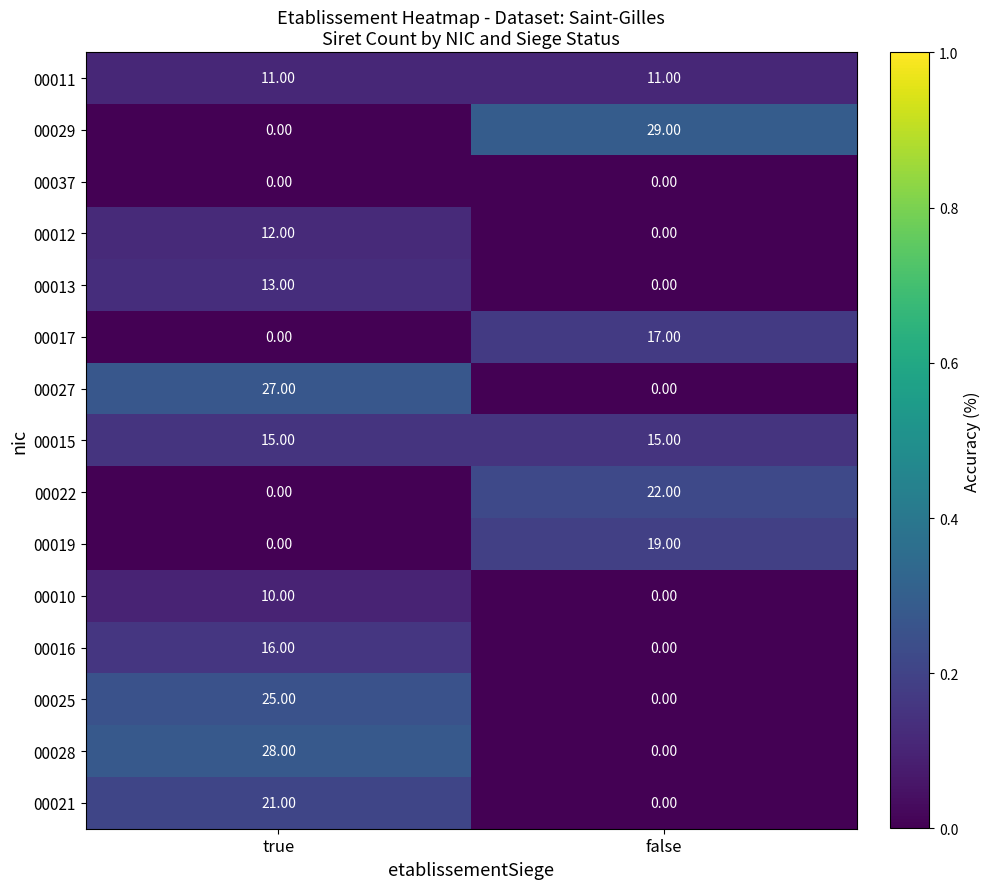

What is the total value across all series at false?

113